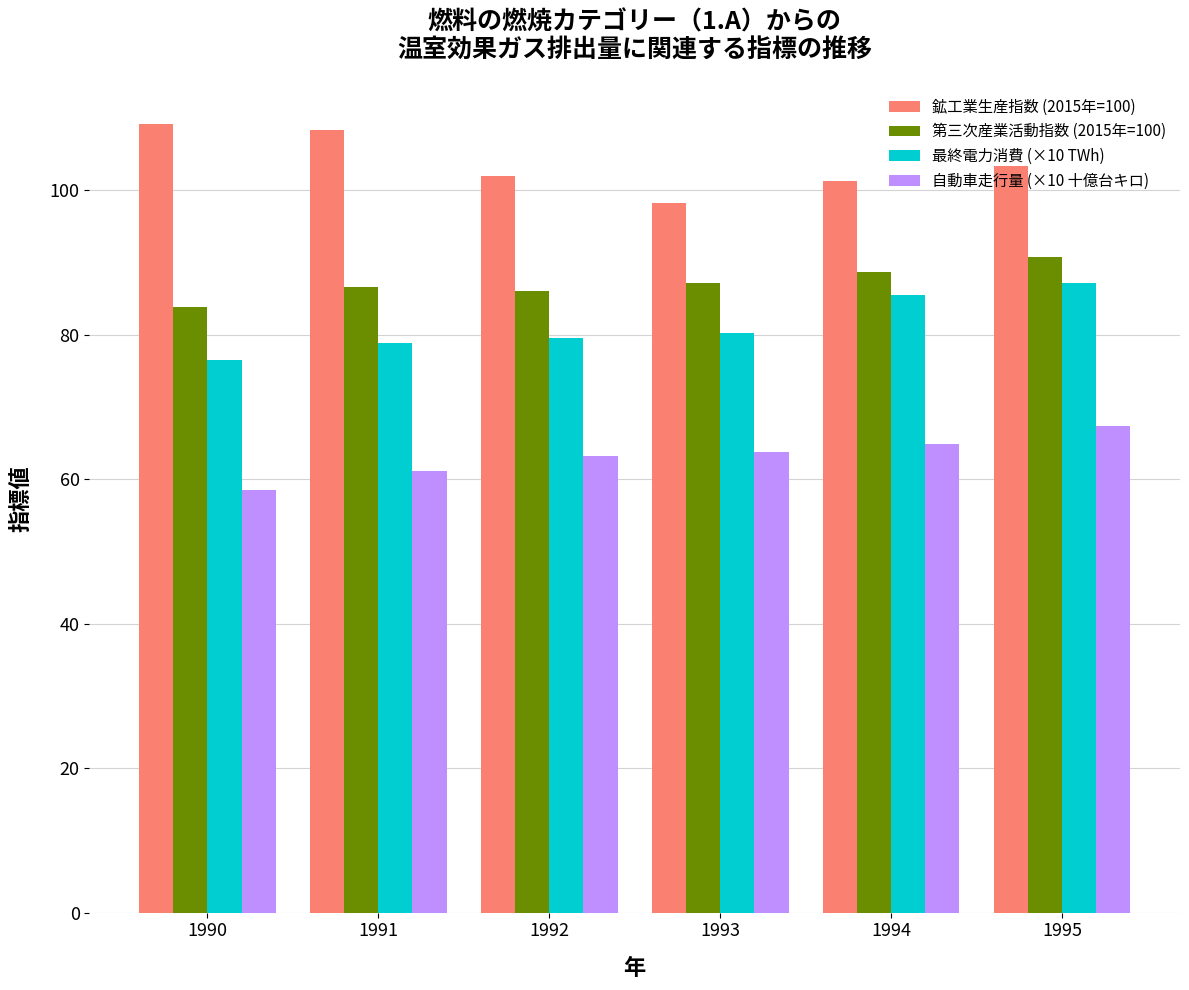

Does the chart contain stacked bars?

No